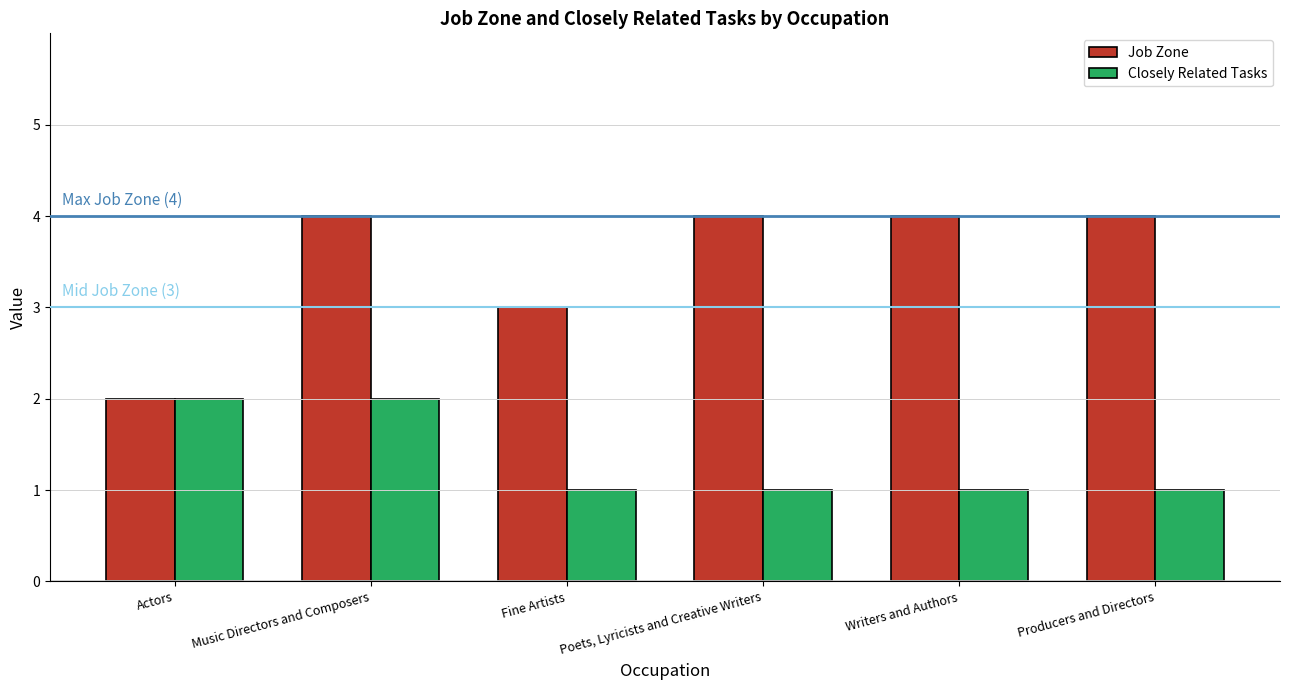

At which category is the sum across all series the highest?

Music Directors and Composers